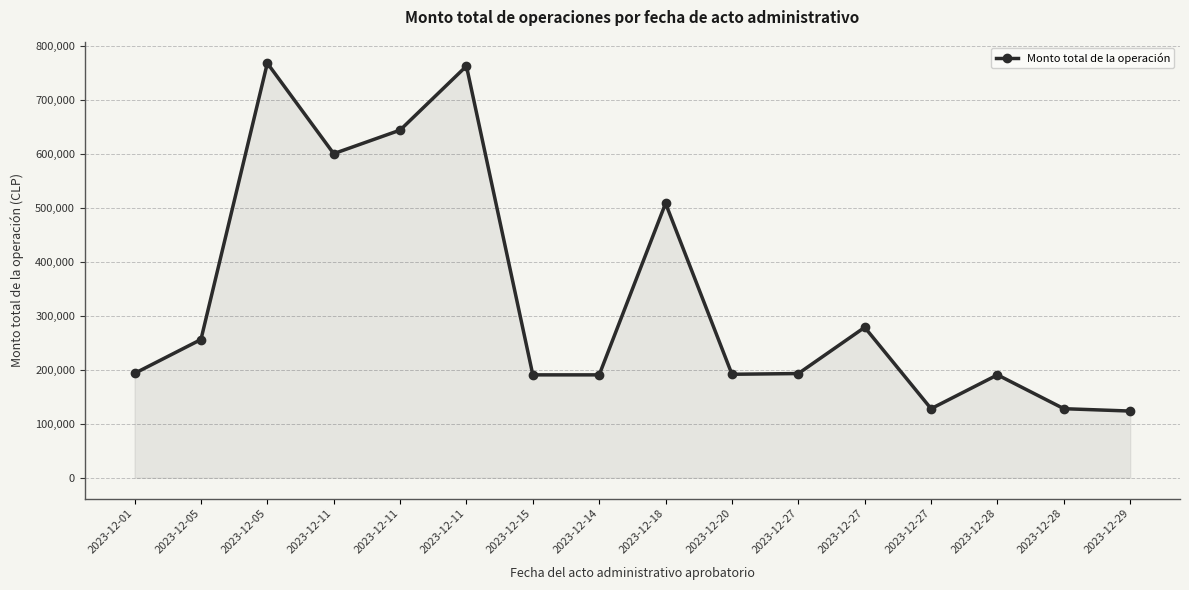

What is the sum of all values?

5344805